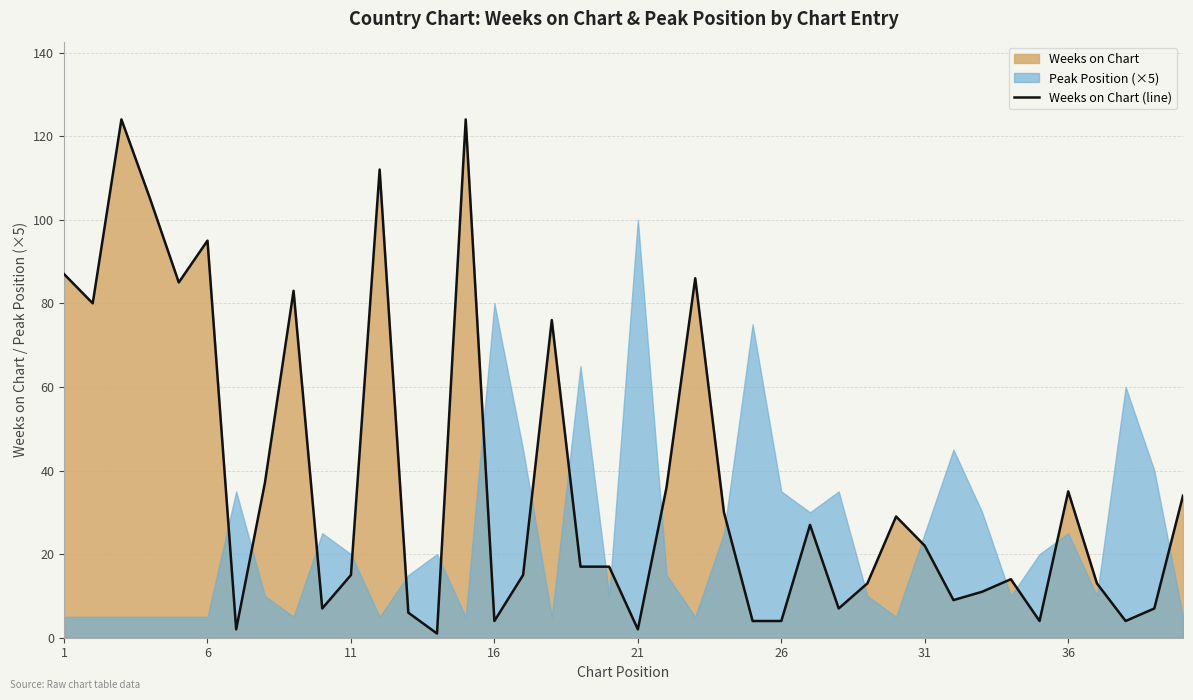

What is the maximum value for Weeks on Chart (line)?

124